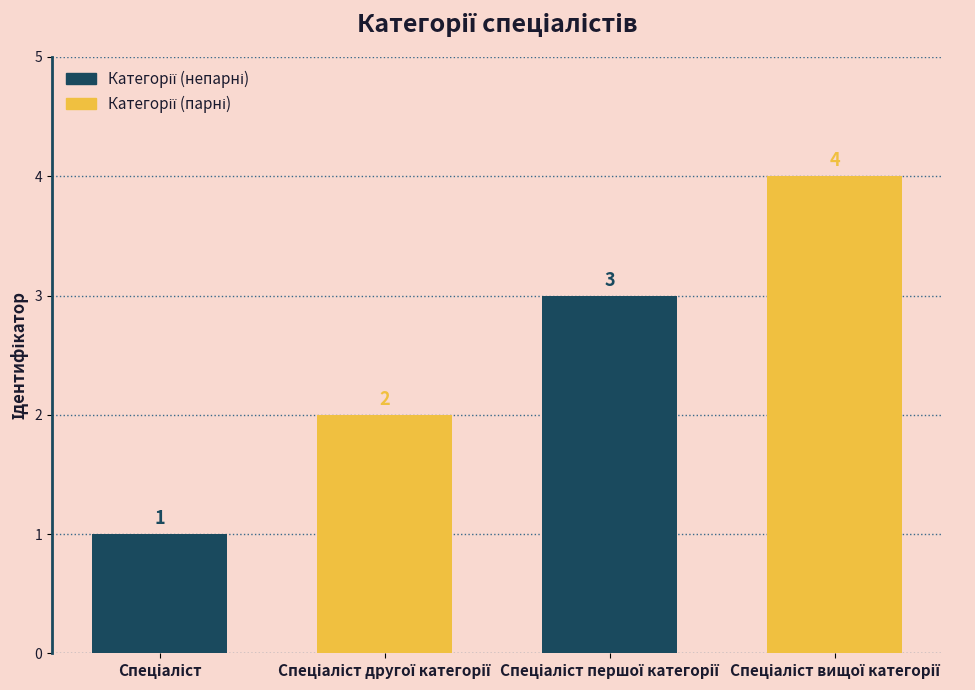

What is the value of the 3rd bar from the left?

3